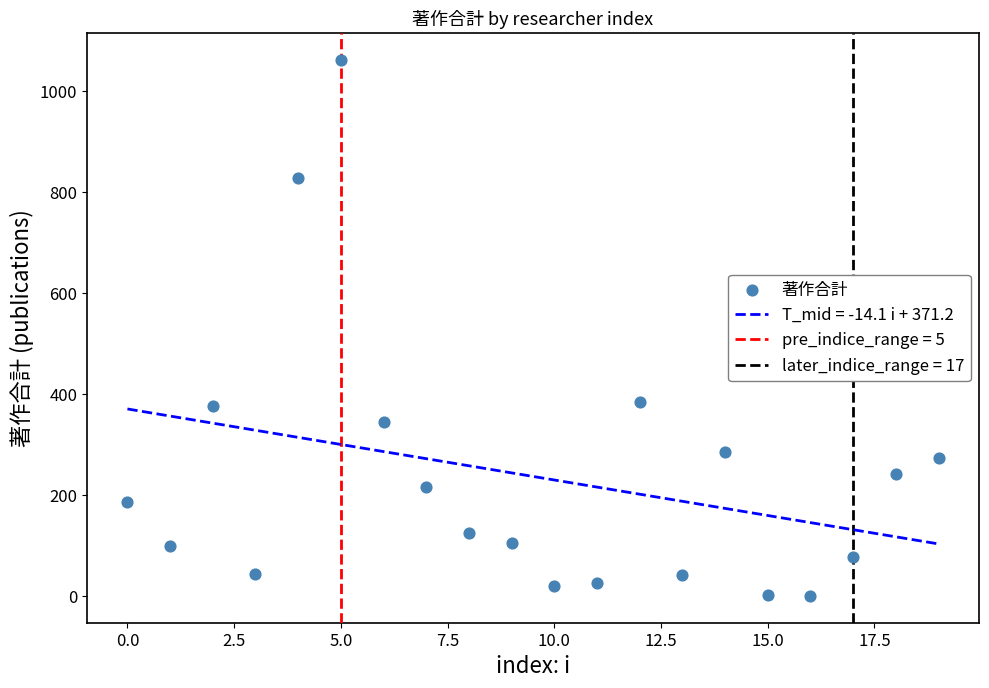

What is the range of Y values (max minus min)?

1061